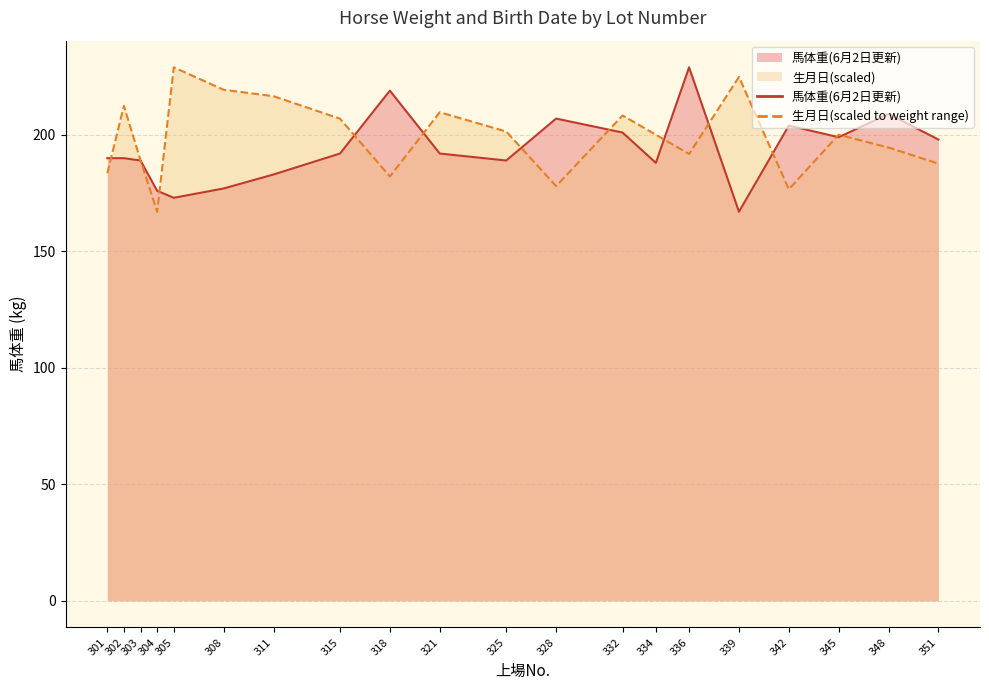

Reading left to right, list all the values displayed in this chart.

馬体重(6月2日更新): 301=190.0	302=190.0	303=189.0	304=176.0	305=173.0	308=177.0	311=183.0	315=192.0	318=219.0	321=192.0	325=189.0	328=207.0	332=201.0	334=188.0	336=229.0	339=167.0	342=204.0	345=199.0	348=209.0	351=198.0
生月日(normalized): 301=183.5	302=212.5	303=189.0	304=167.0	305=229.0	308=219.4	311=216.6	315=207.0	318=182.2	321=209.7	325=201.4	328=178.0	332=208.3	334=200.1	336=191.8	339=224.9	342=176.6	345=200.1	348=194.6	351=187.7